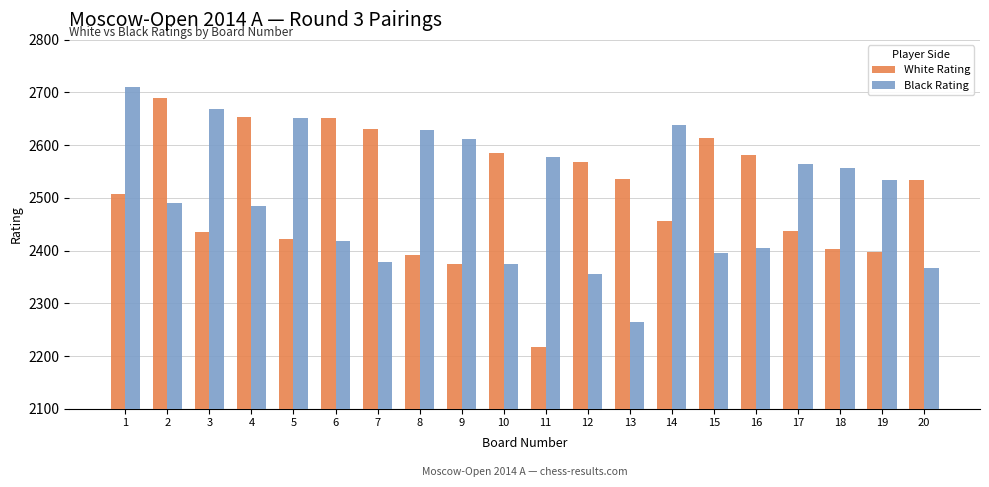

True or false: White Rating has a value of 3077 at 11.

False